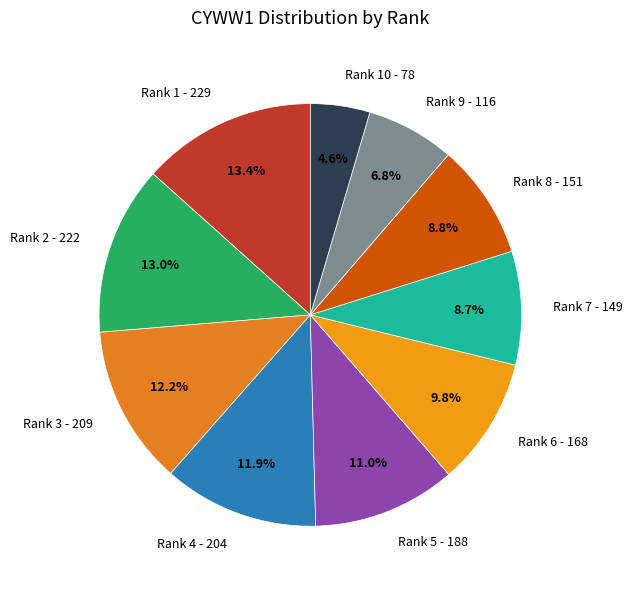

Is there a majority slice in this chart?

No